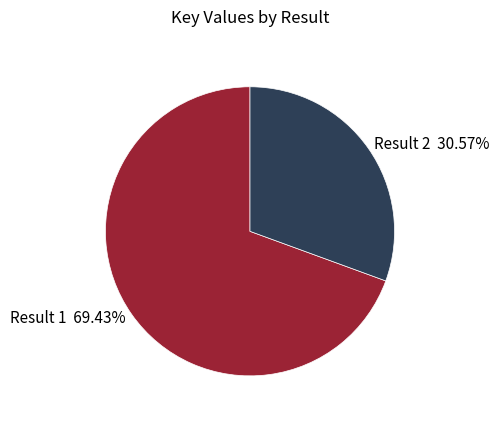

Count the number of slices in the pie.

2